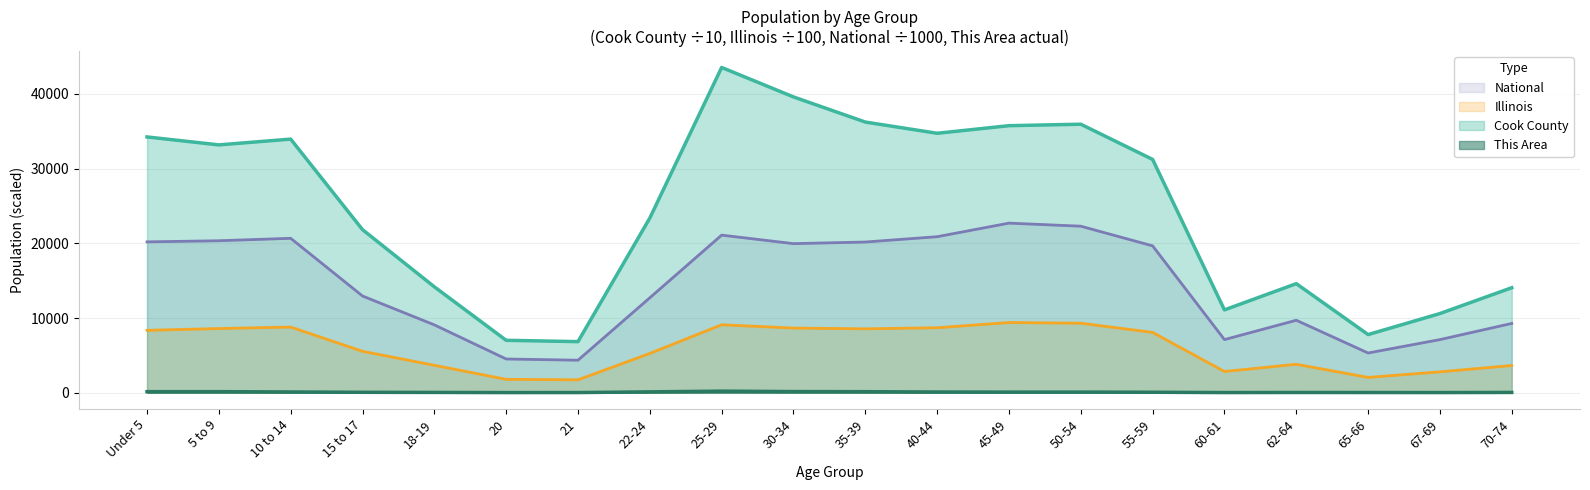

The value of This Area at 70-74 is 58.9. True or false?

False